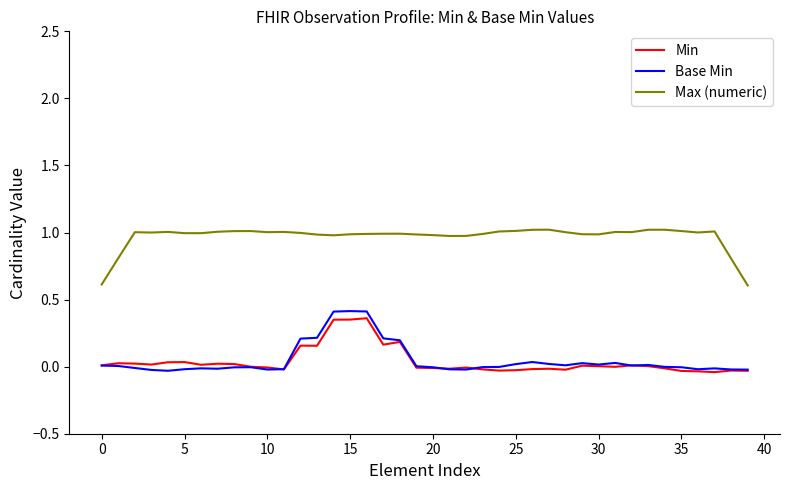

Rank the series by their maximum value, from highest to lowest.

Max (numeric), Base Min, Min